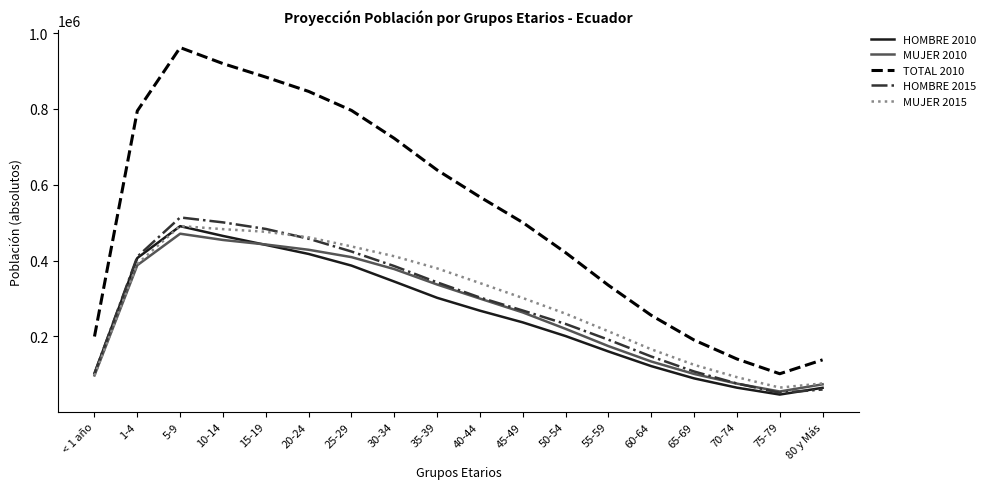

What is the maximum value for MUJER 2015?

491090